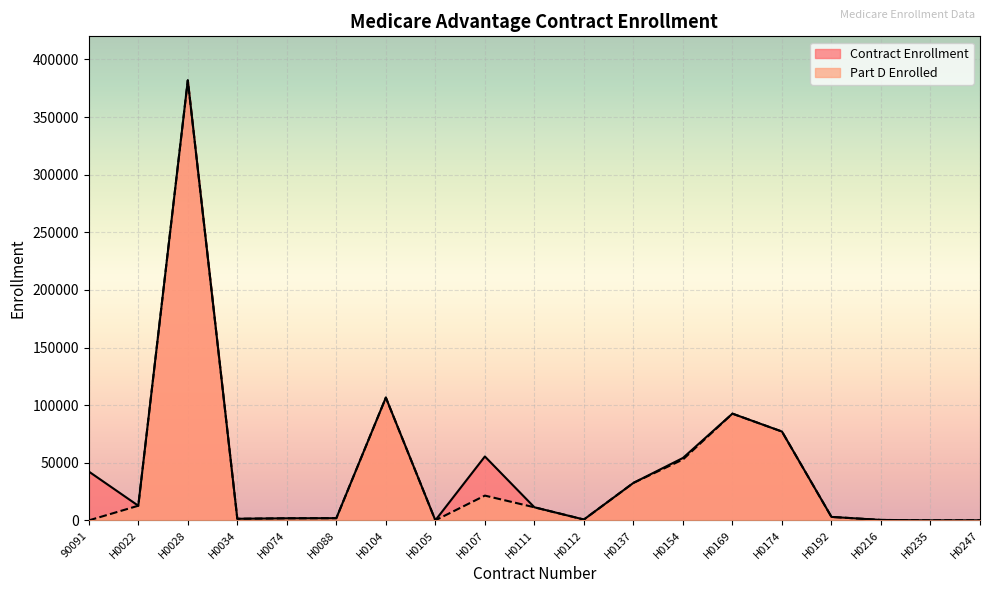

Reading right to left, extract all data points from this chart.

Contract Enrollment: H0247=76	H0235=57	H0216=402	H0192=3031	H0174=77109	H0169=92635	H0154=54185	H0137=32539	H0112=757	H0111=11388	H0107=55464	H0105=85	H0104=106576	H0088=1931	H0074=1832	H0034=1412	H0028=381863	H0022=12736	90091=42423
Part D Enrolled: H0247=76	H0235=57	H0216=402	H0192=3031	H0174=77109	H0169=92635	H0154=52841	H0137=32539	H0112=757	H0111=11388	H0107=21522	H0105=85	H0104=106576	H0088=1931	H0074=1832	H0034=1412	H0028=381863	H0022=12736	90091=0